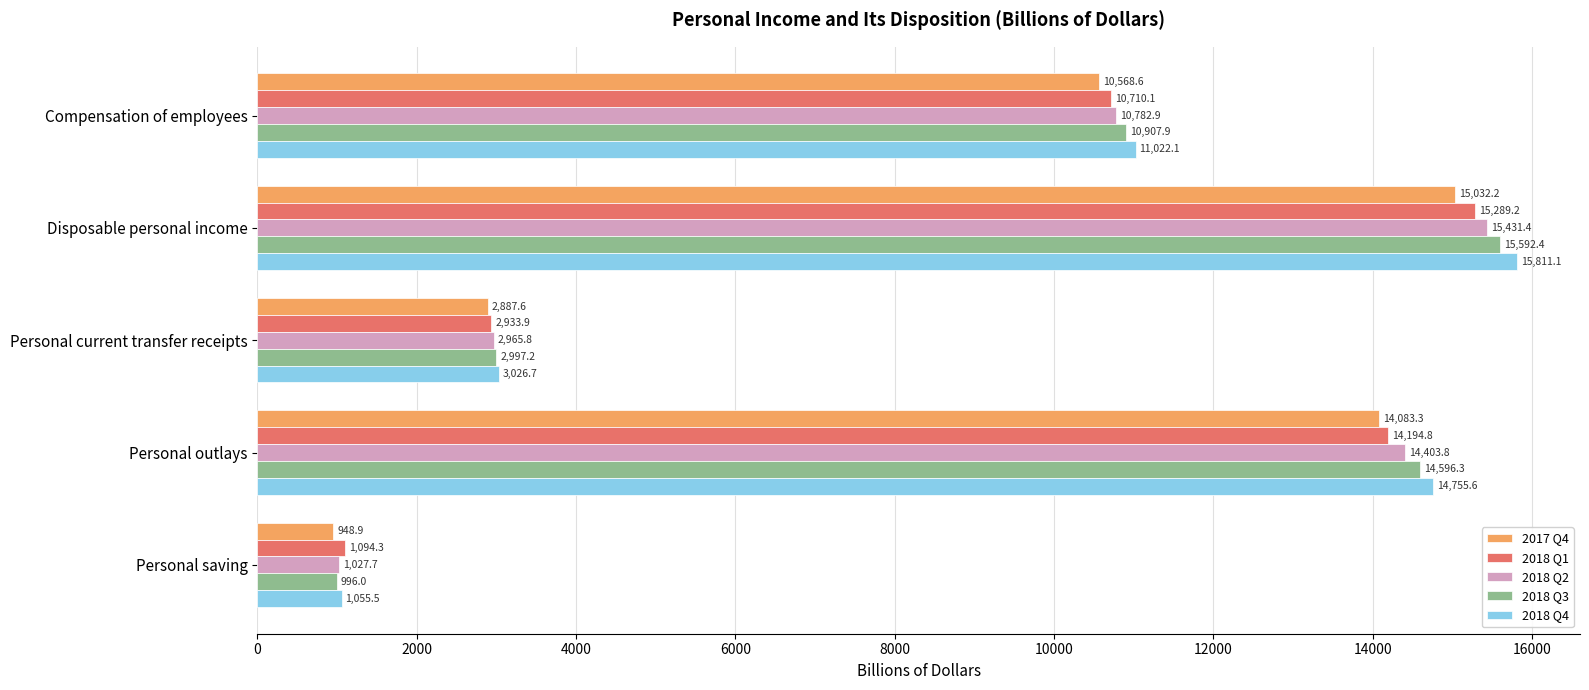

Between Compensation of employees and Personal outlays, which series saw the biggest shift?

2018 Q4